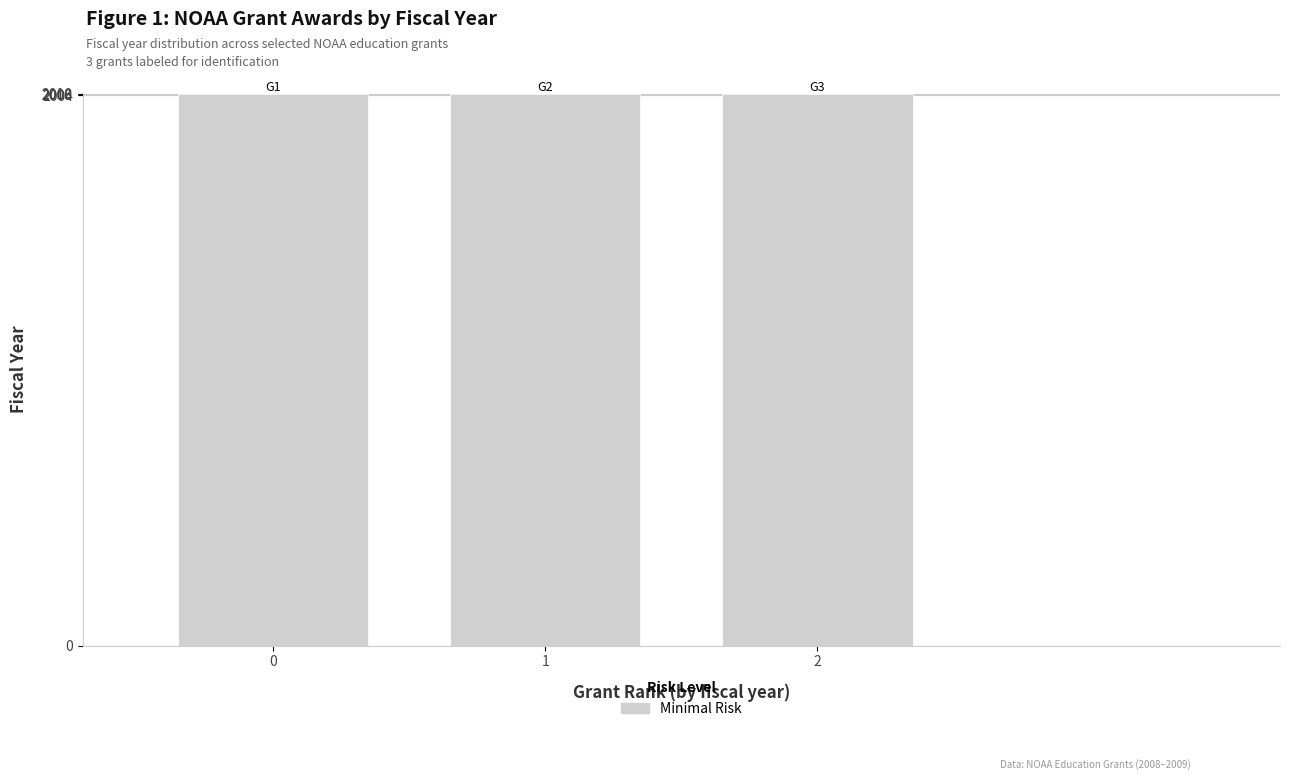

What is the change in value from 1 to 2?

-1